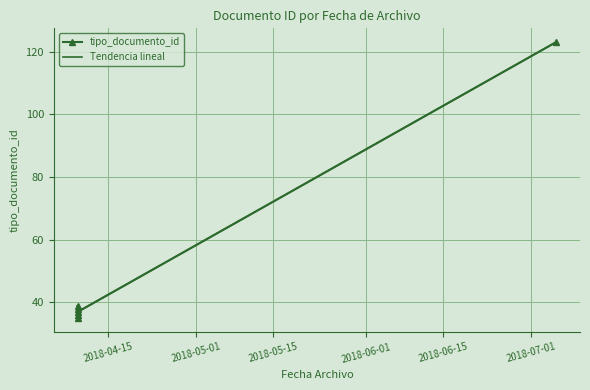

List the labels in order of value, largest first.

2018-07-05 12:29:00, 2018-04-09 12:29:48, 2018-04-09 12:29:48, 2018-04-09 12:29:48, 2018-04-09 12:29:48, 2018-04-09 12:29:48